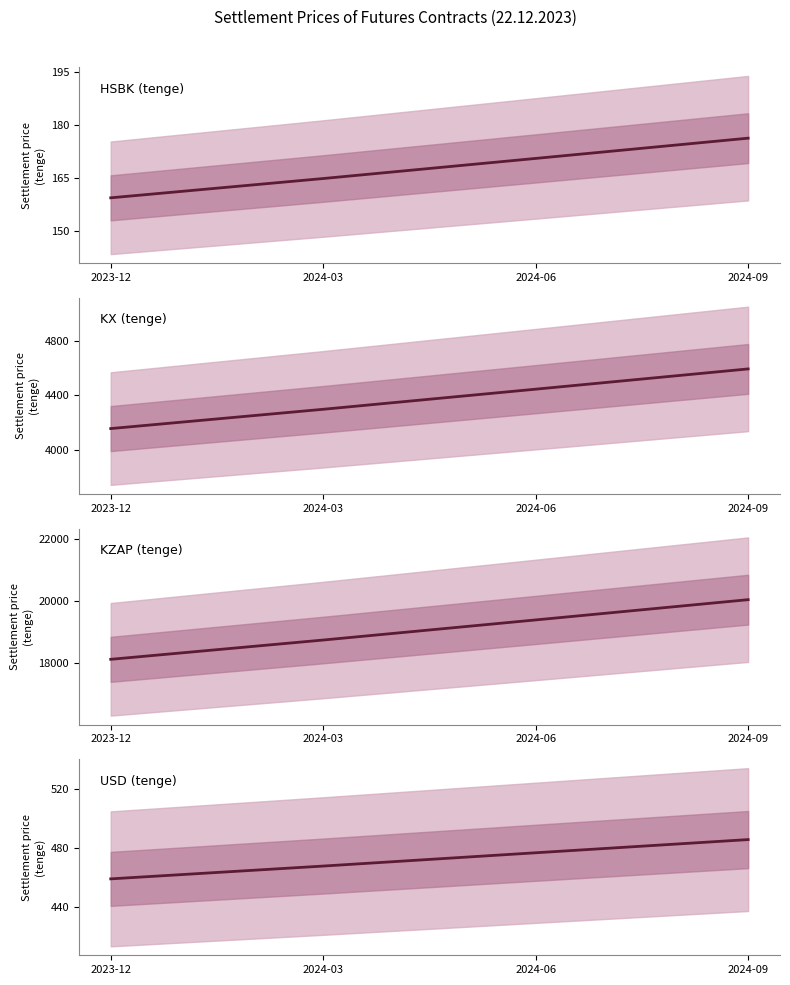

Which series has the largest total across all categories?

KZAP (tenge)